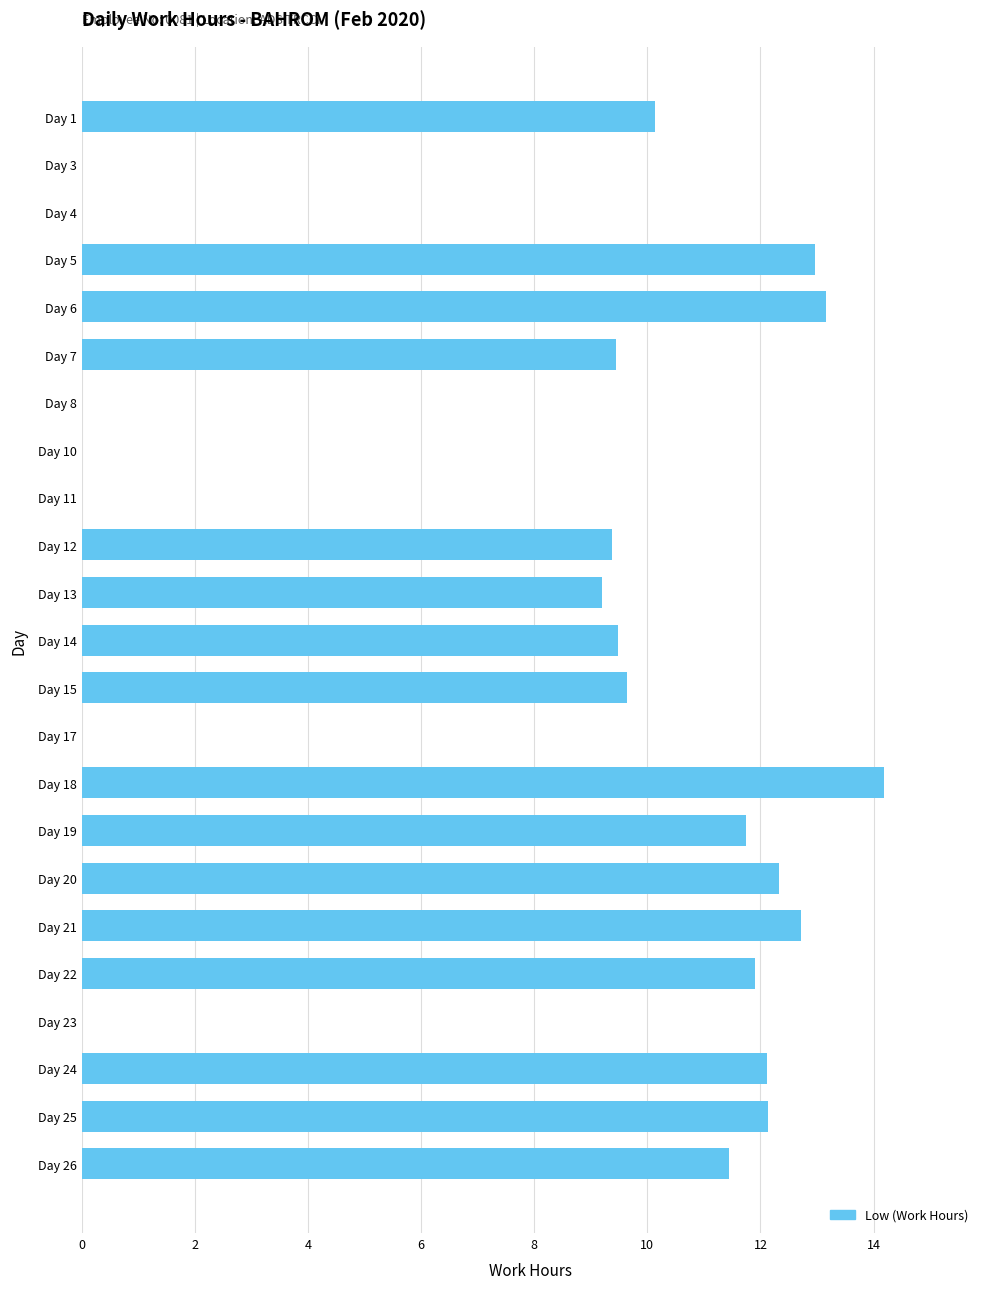

What is the sum of the values at Day 19 and Day 26?

23.2